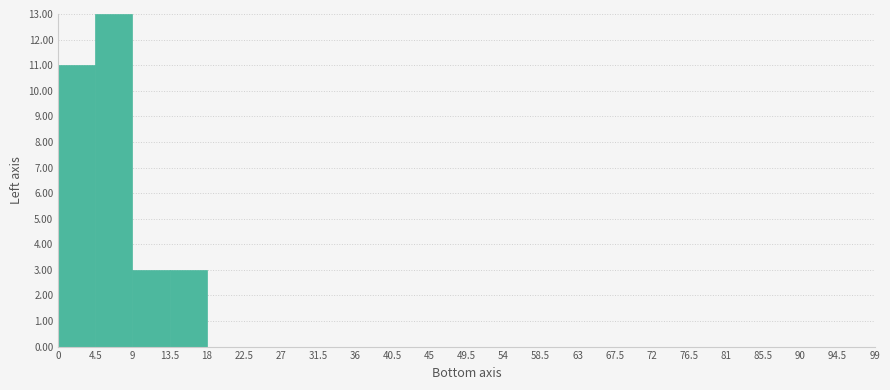

Reading left to right, list every bar in this chart as the range it spans on the x-axis followed by its height. The values are not printed on the chart, so give them approximately, as read against the axis.

0 to 4.5: 11
4.5 to 9: 13
9 to 13.5: 3
13.5 to 18: 3
18 to 22.5: 0
22.5 to 27: 0
27 to 31.5: 0
31.5 to 36: 0
36 to 40.5: 0
40.5 to 45: 0
45 to 49.5: 0
49.5 to 54: 0
54 to 58.5: 0
58.5 to 63: 0
63 to 67.5: 0
67.5 to 72: 0
72 to 76.5: 0
76.5 to 81: 0
81 to 85.5: 0
85.5 to 90: 0
90 to 94.5: 0
94.5 to 99: 0